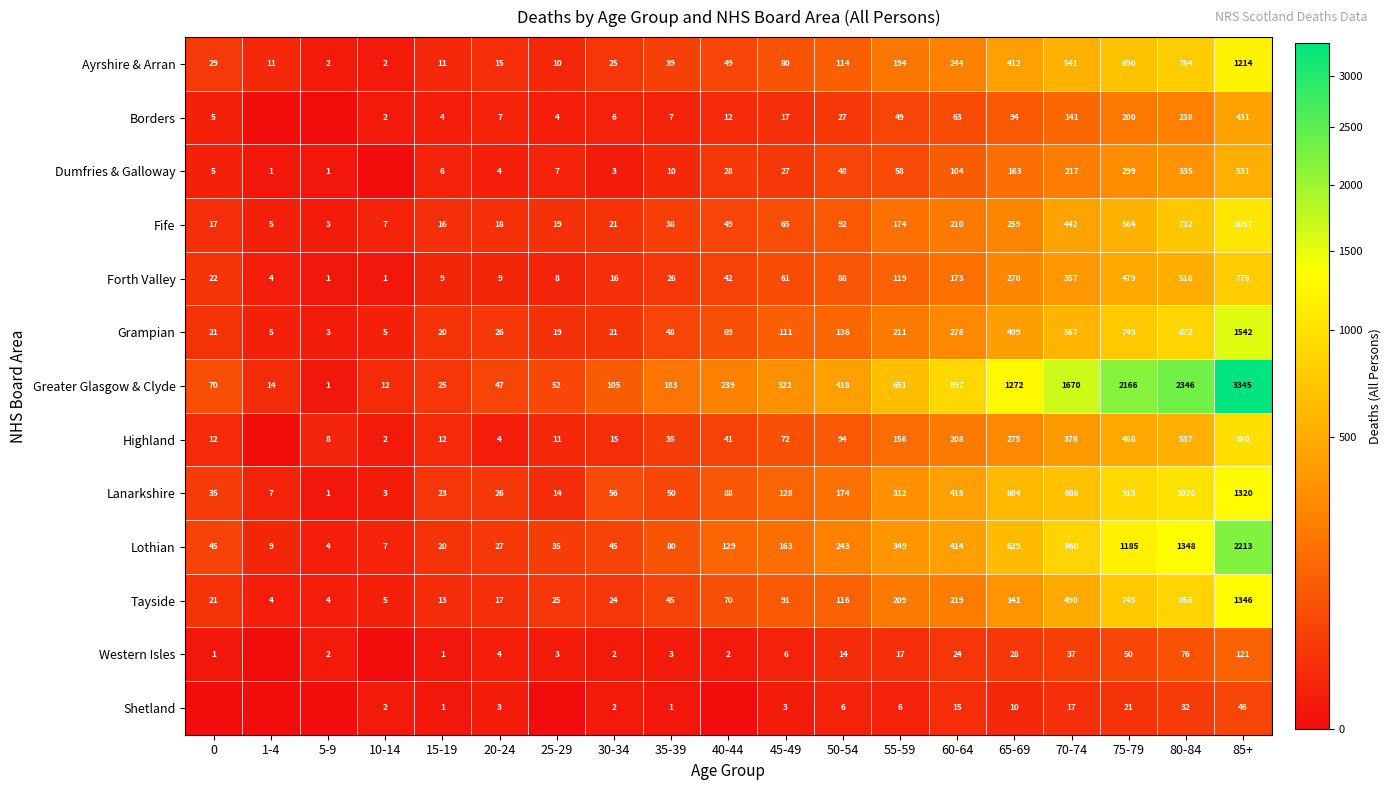

At which category is the sum across all series the highest?

85+